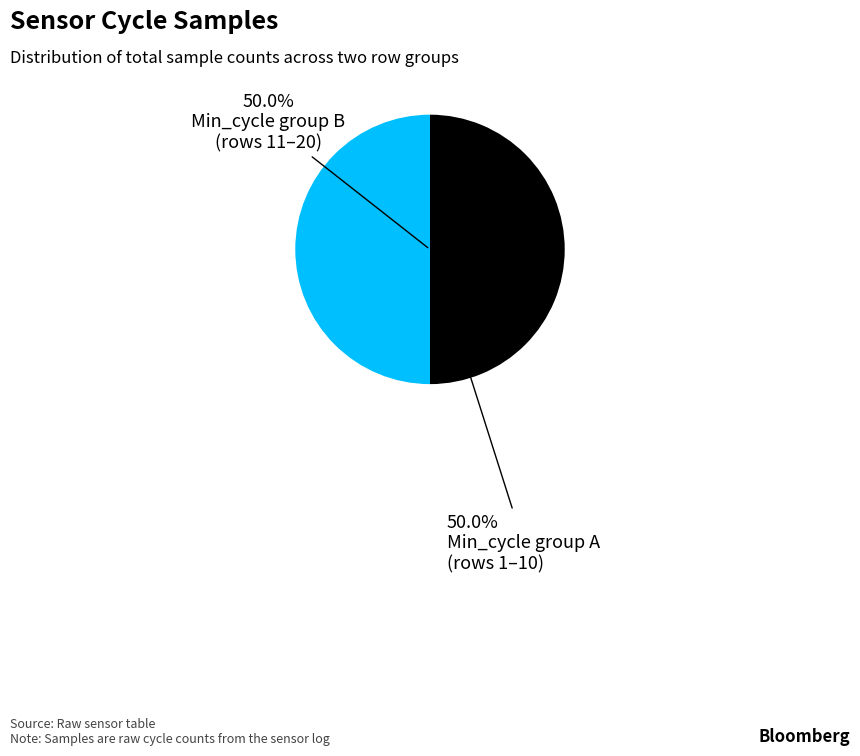

To the nearest percent, what is the average slice percentage?

50%